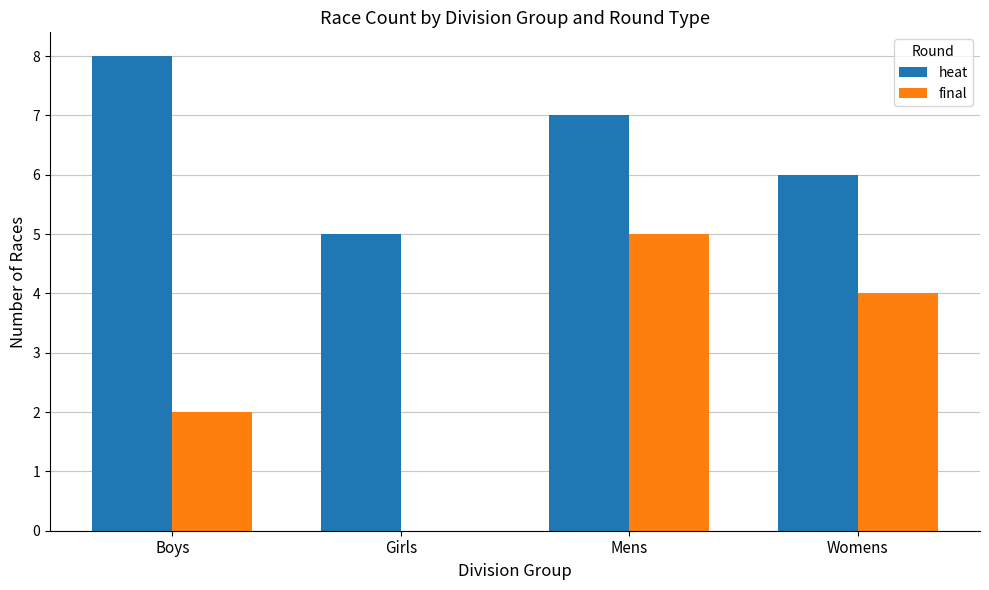

What is the difference between the heat values at Mens and Girls?

2